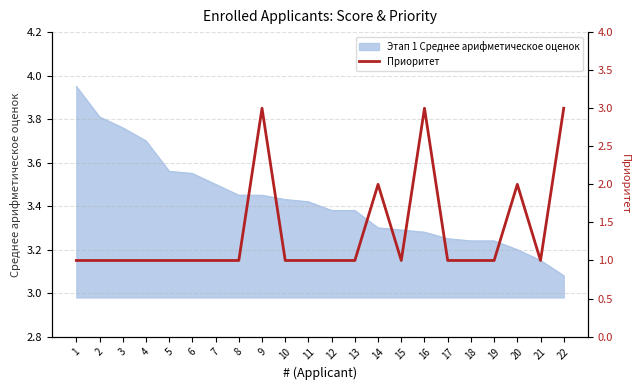

List the labels in order of value, smallest first.

1, 2, 3, 4, 5, 6, 7, 8, 10, 11, 12, 13, 15, 17, 18, 19, 21, 14, 20, 9, 16, 22